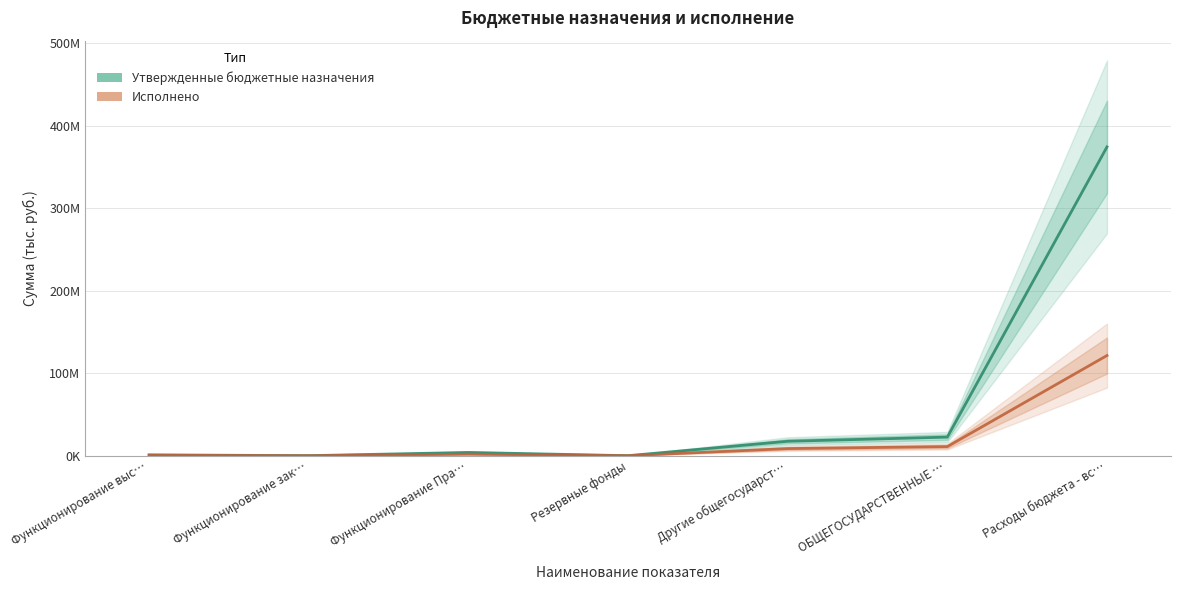

How many data points does each series have?

7